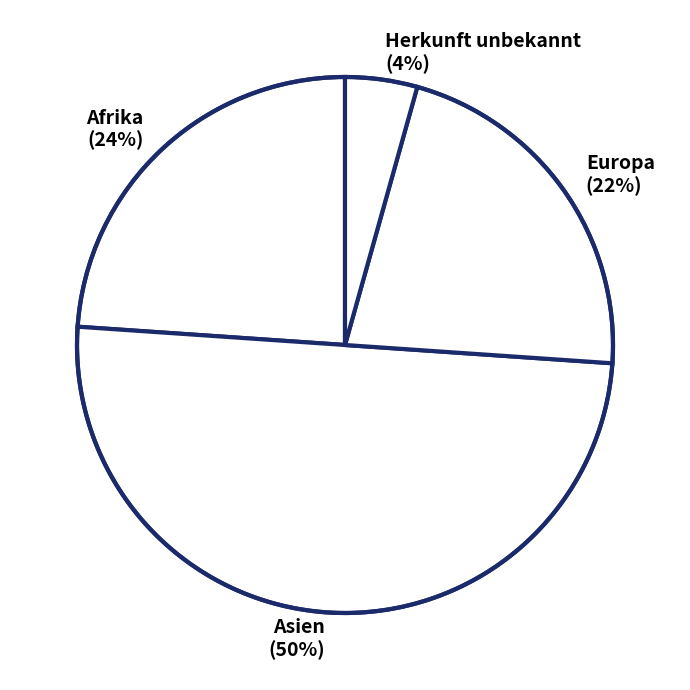

Count the number of slices in the pie.

4